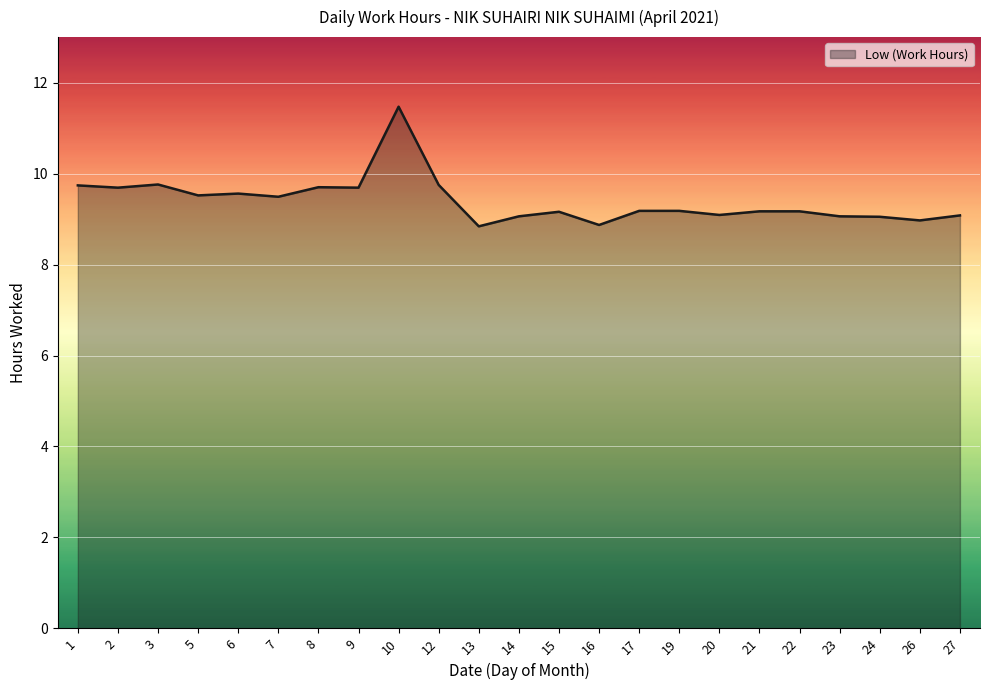

Is it true that the value at 2 is 5.4?

False